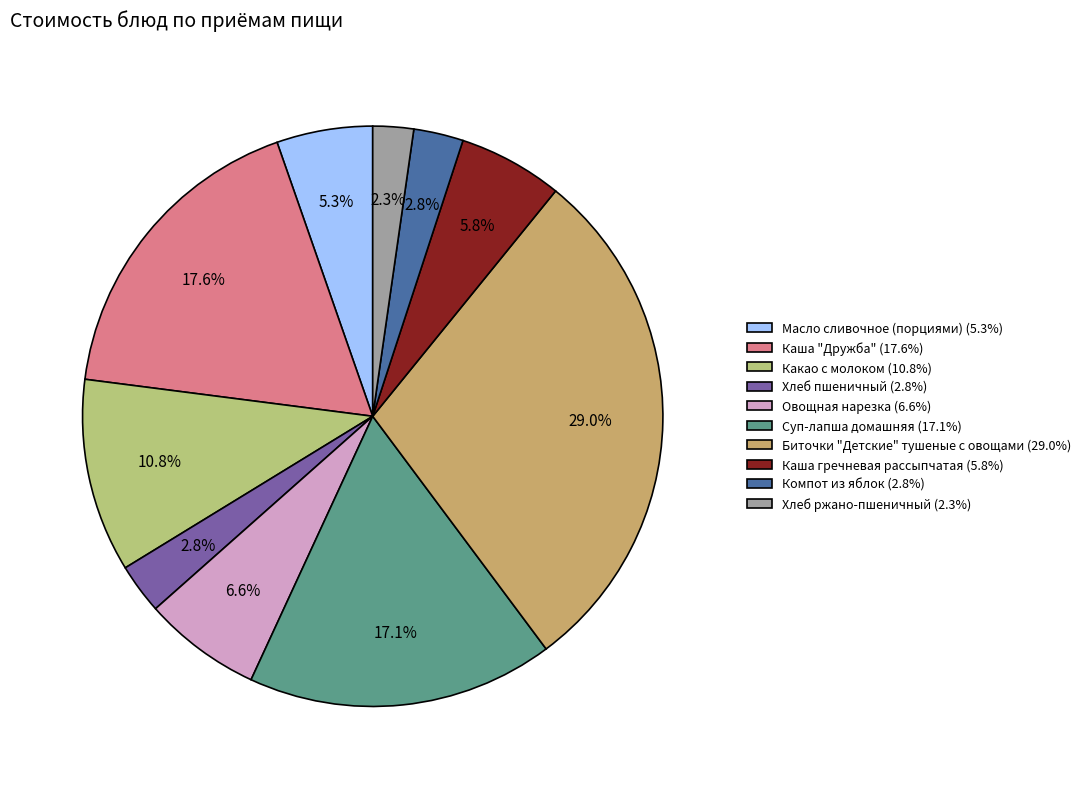

How many slices are in this pie chart?

10